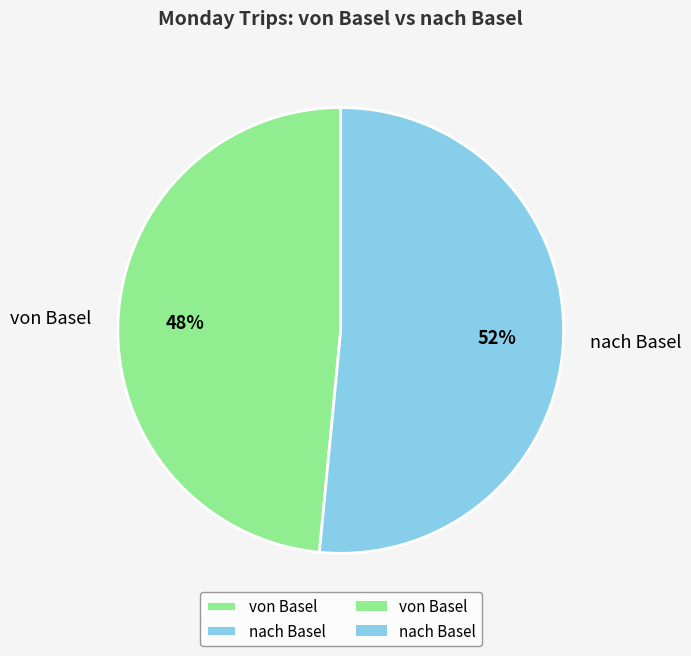

To the nearest percent, what is the average slice percentage?

50%